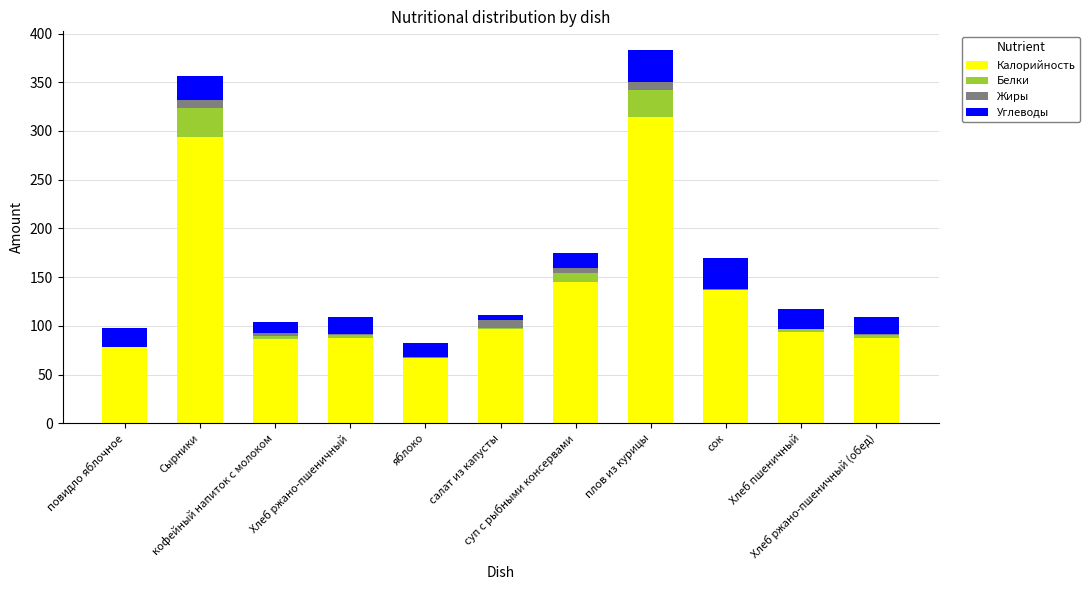

What is the total value across all series at сок?

170.0